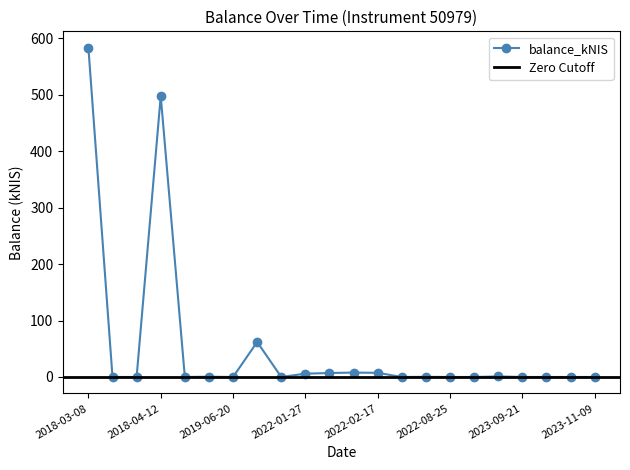

What position from the left is 2020-07-29?

9